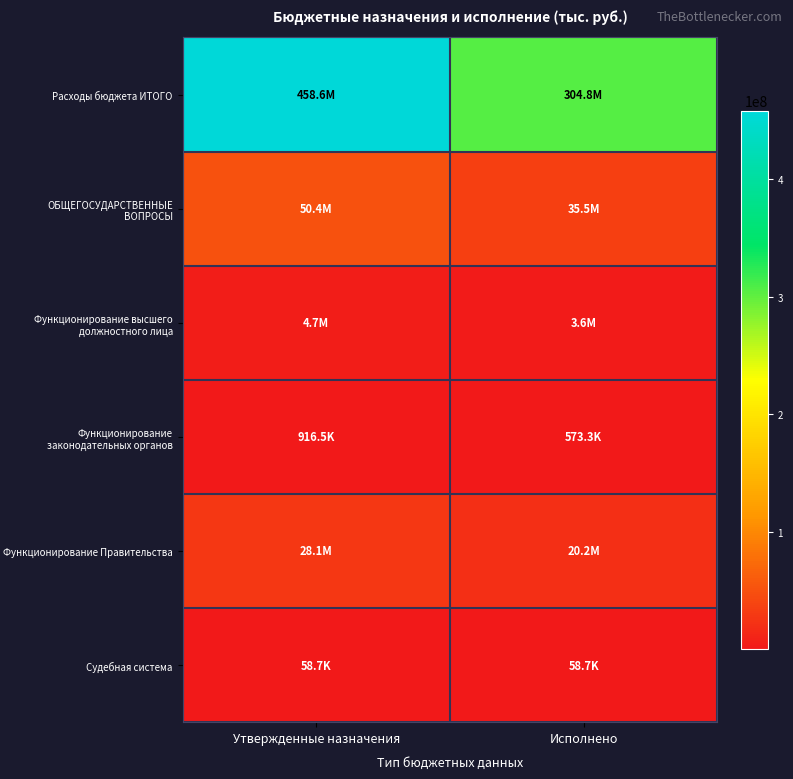

What is the total value across all series at Исполнено?

364660272.7